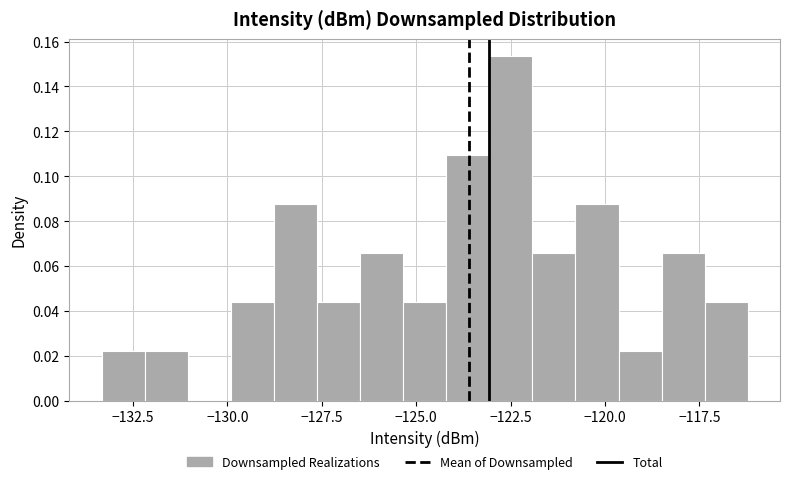

Around what value on the x-axis is the tallest bar? Give the approximate position of its centre, as read against the axis.

-122.5